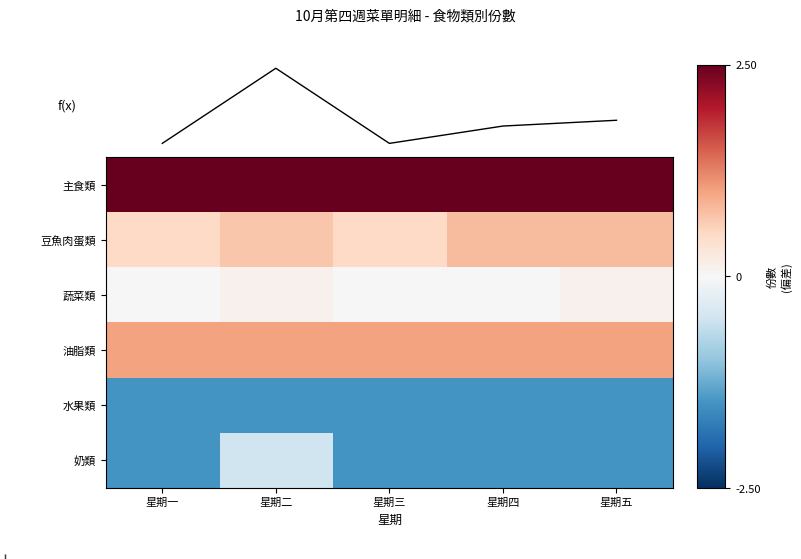

The value of 水果類 at 星期四 is -1.5. True or false?

True